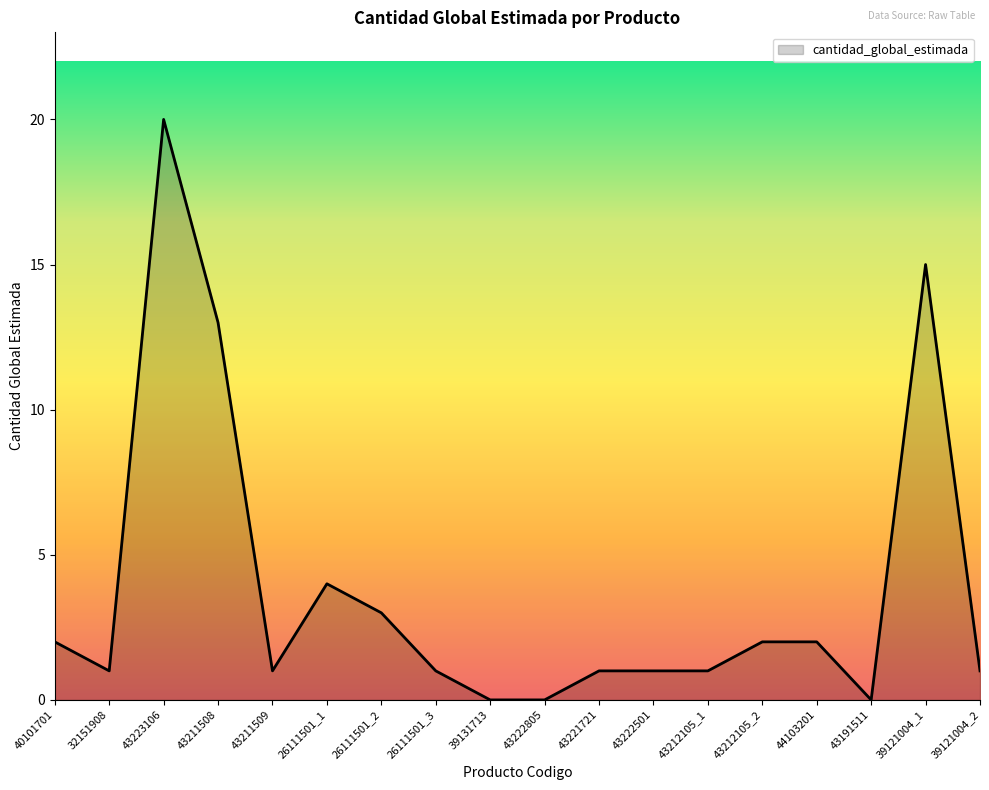

How many categories are shown in the chart?

18